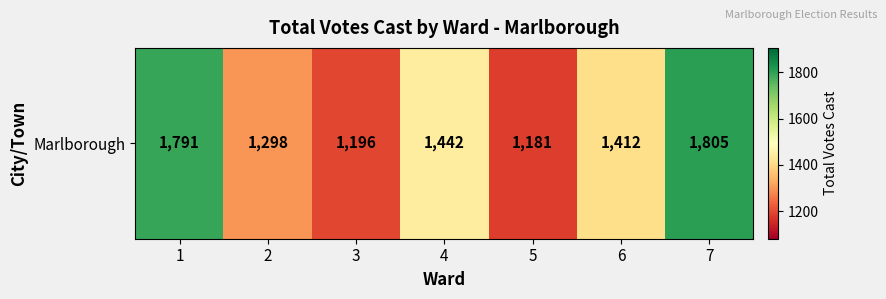

Approximately how many times larger is the value at 5 compared to 7?

0.7